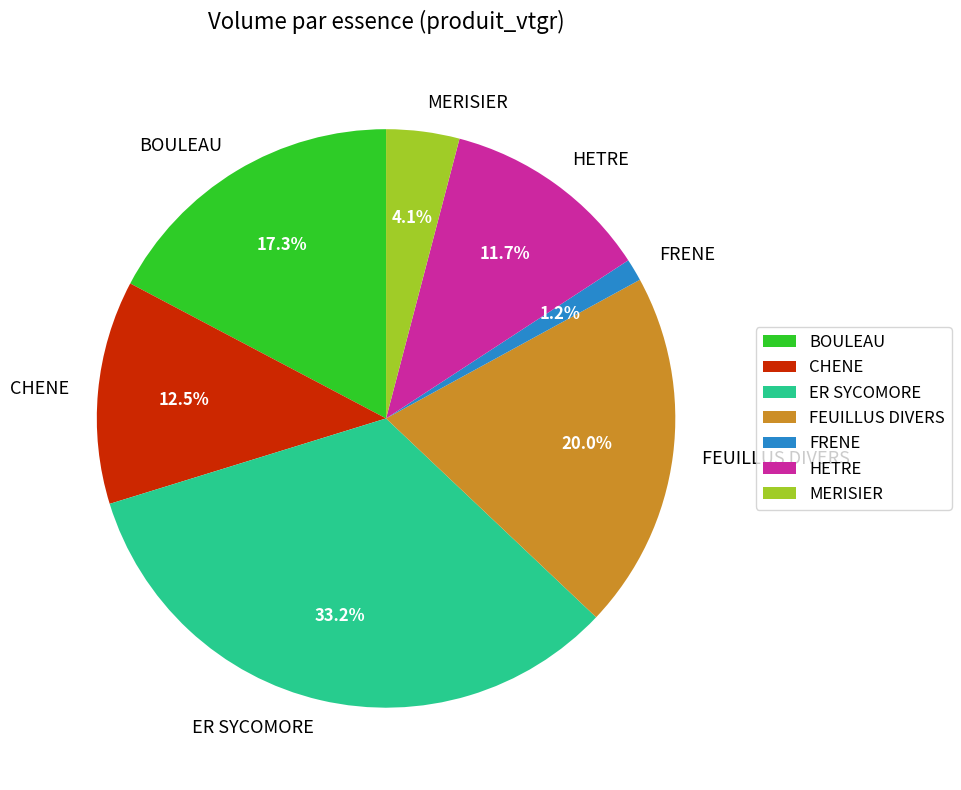

To the nearest percent, what is the combined percentage of CHENE and BOULEAU?

30%